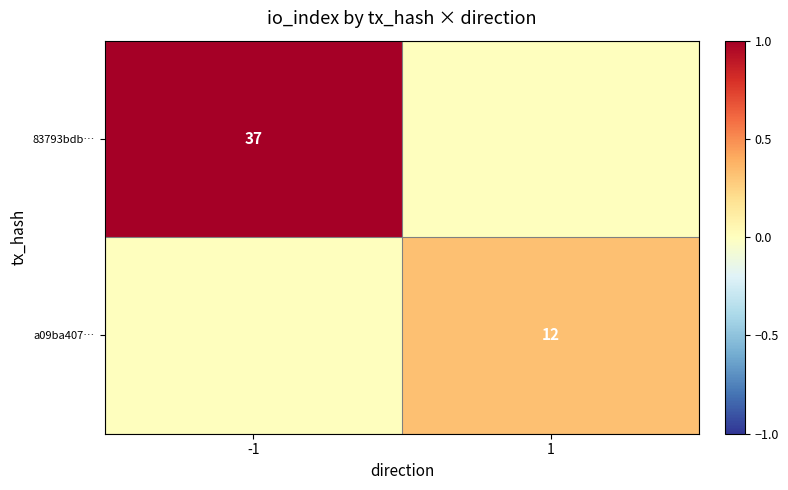

The a09ba407… series shows 12 at 1. True or false?

True